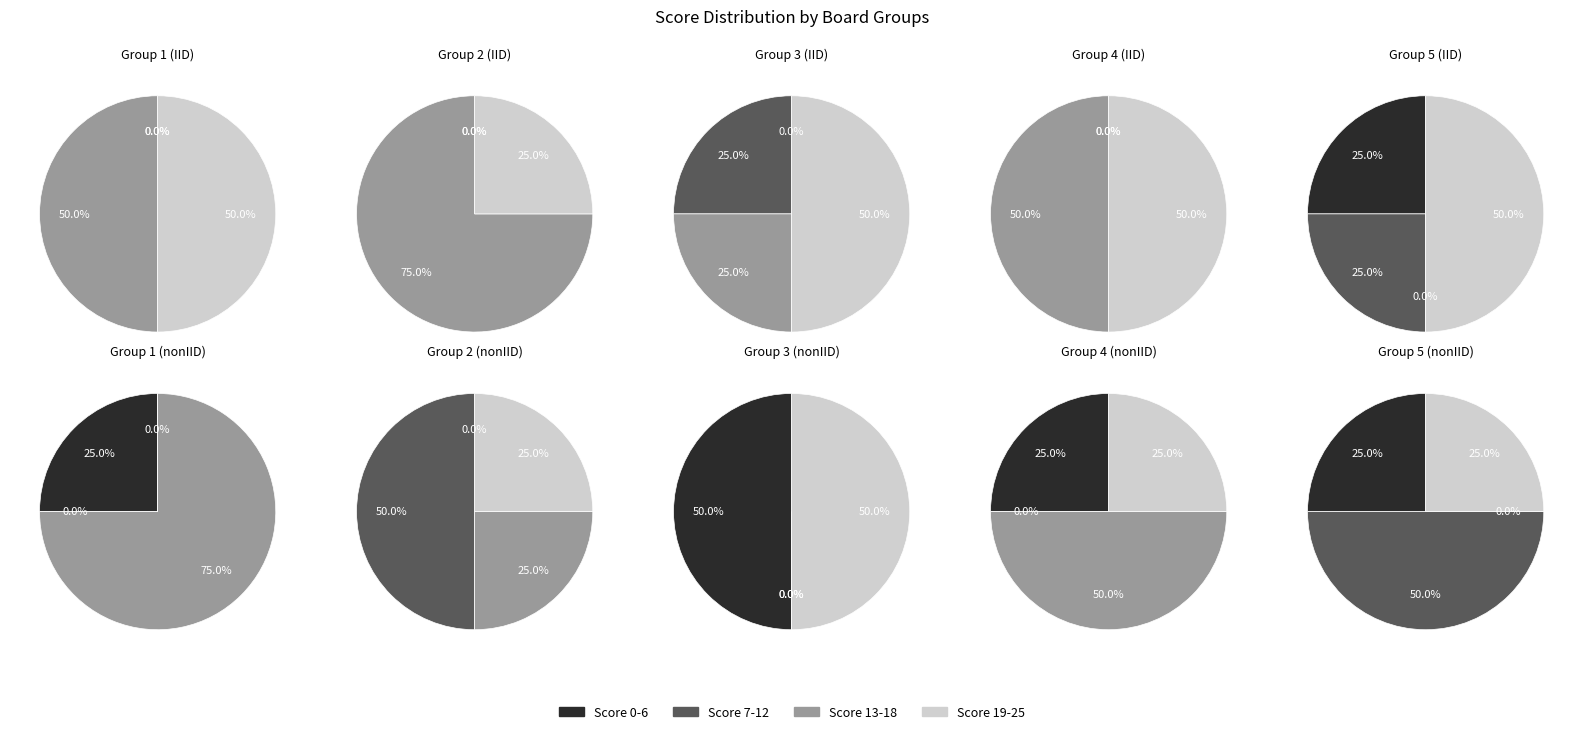

Which category has the smallest portion of the pie?

4